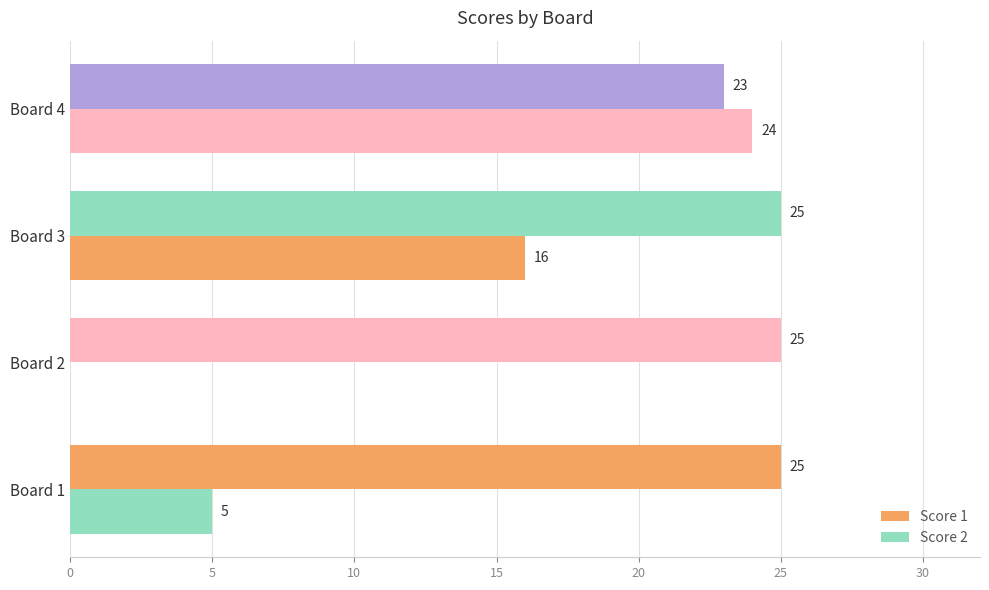

What is the value of the Score 1 bar at the 2nd from the left?

25